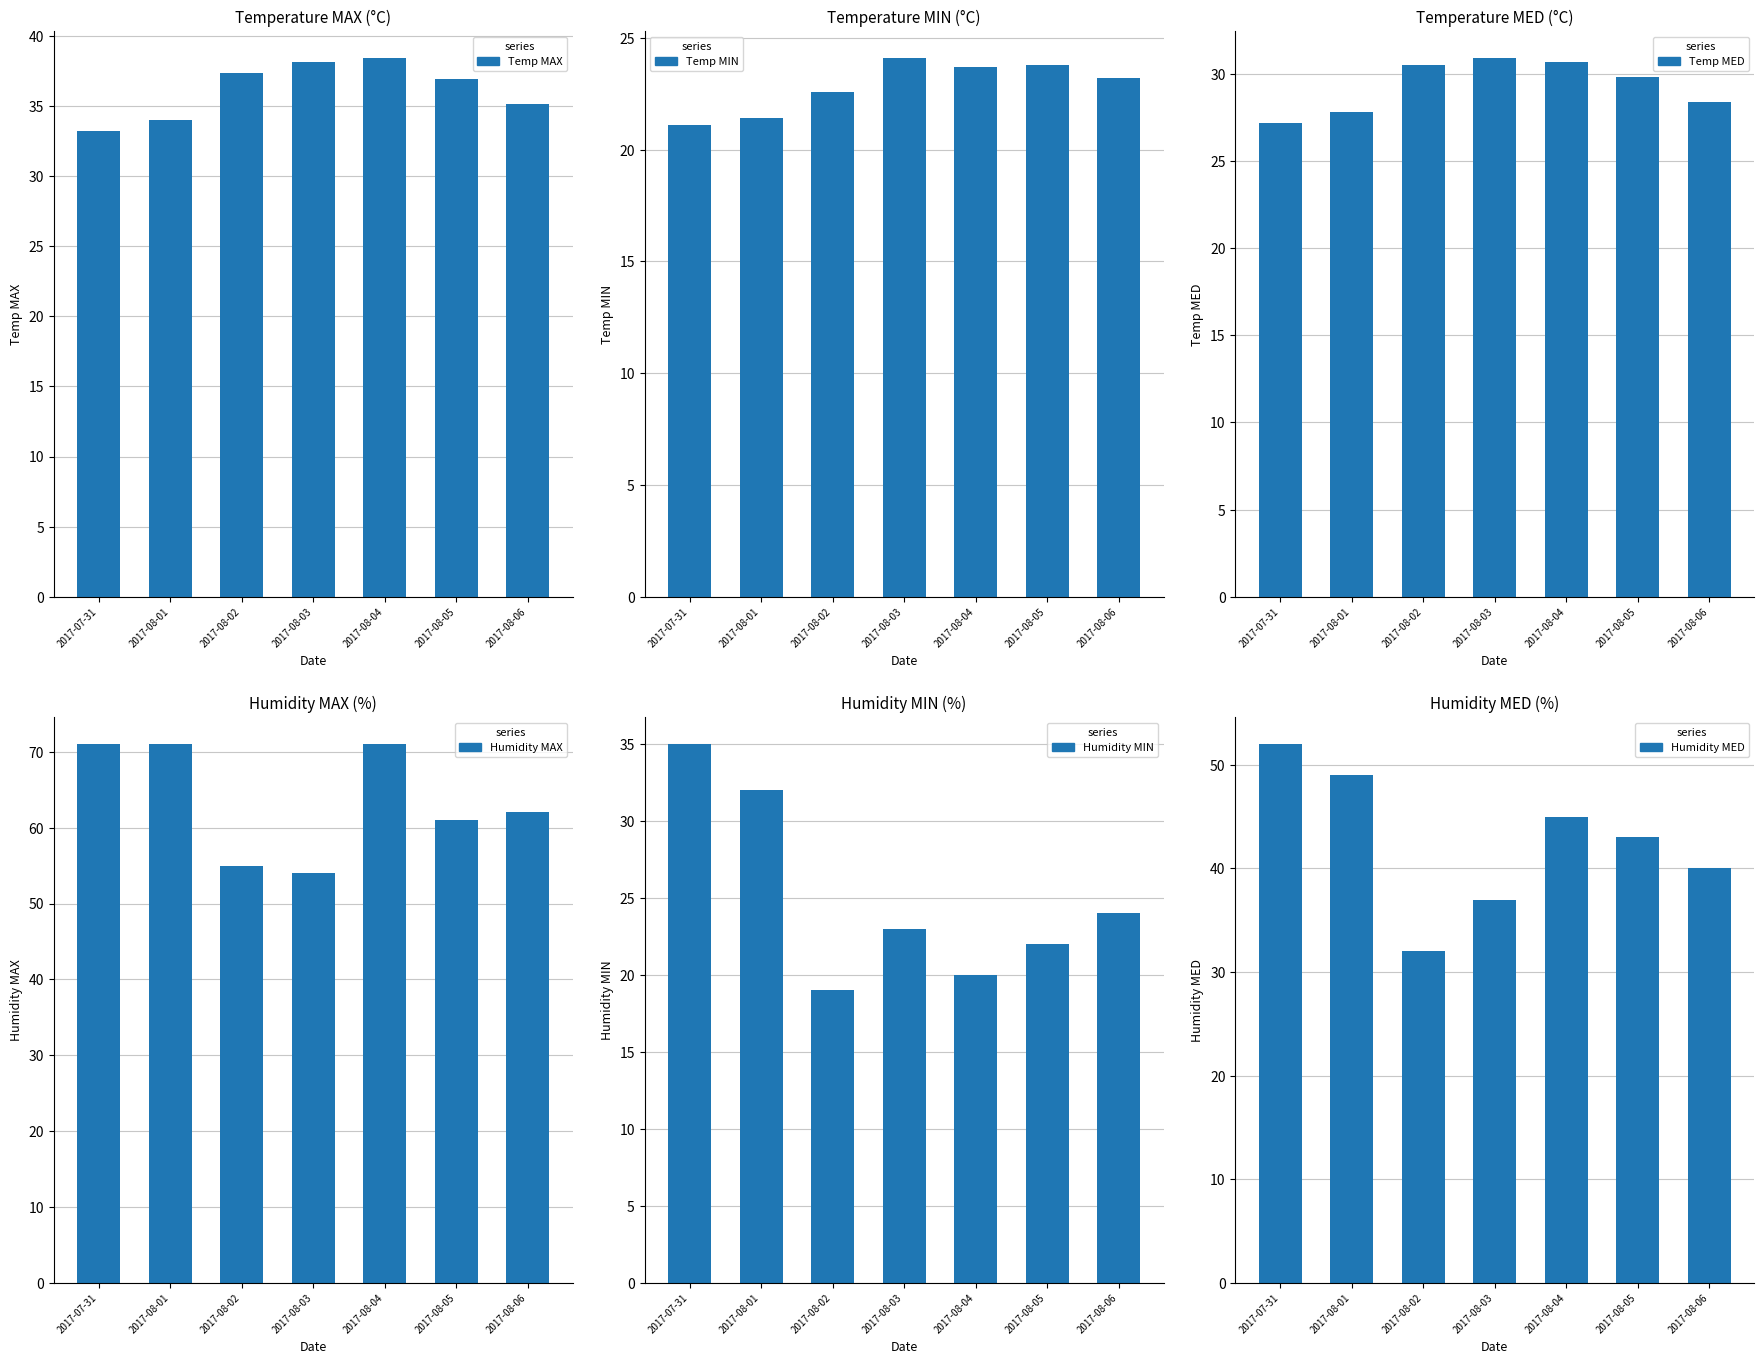

Are the bars grouped side by side (vs. stacked)?

Yes